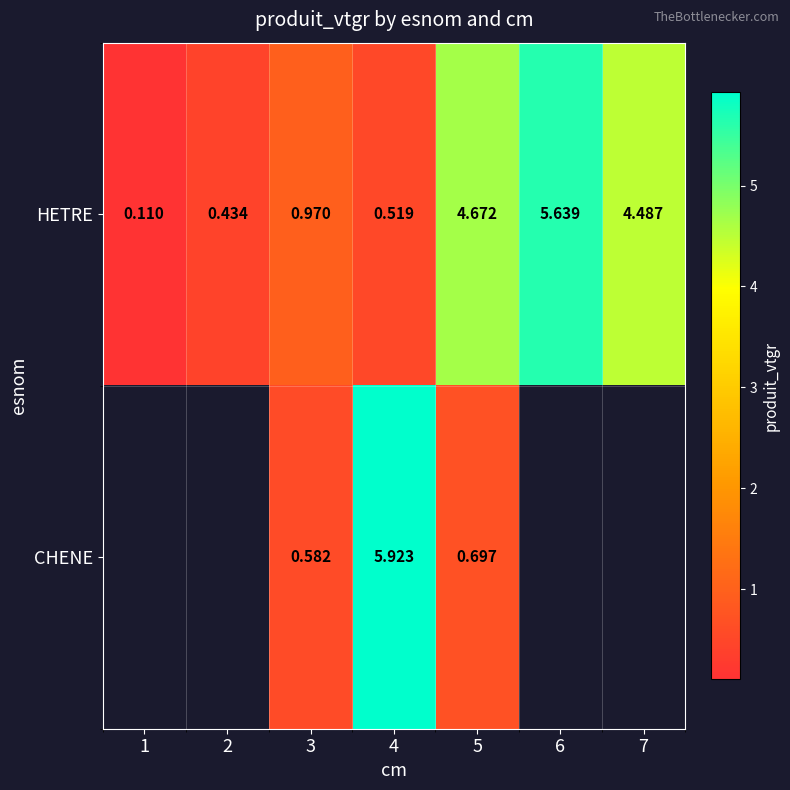

Which has a higher value, 1 or 4?

4